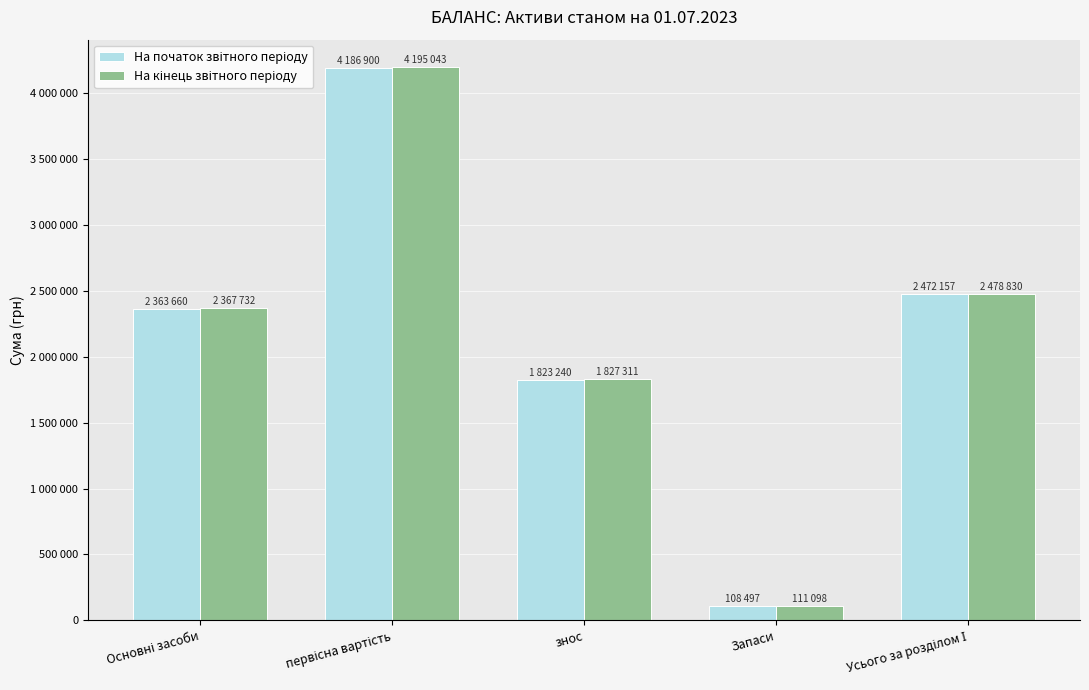

What is the difference between the На початок звітного періоду values at Основні засоби and Запаси?

2255163